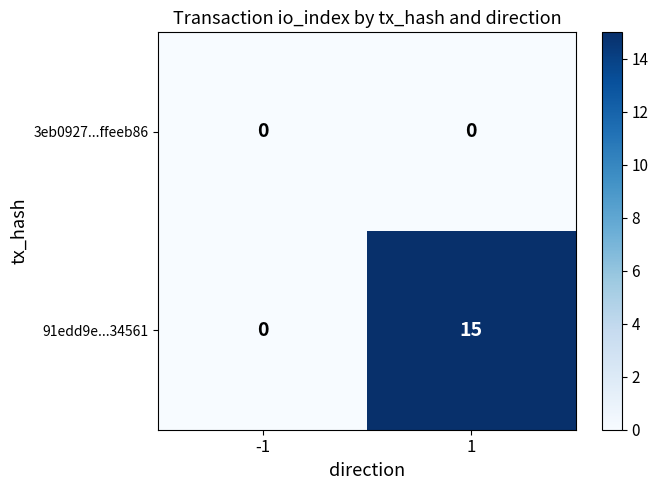

What is the greatest value displayed?

15